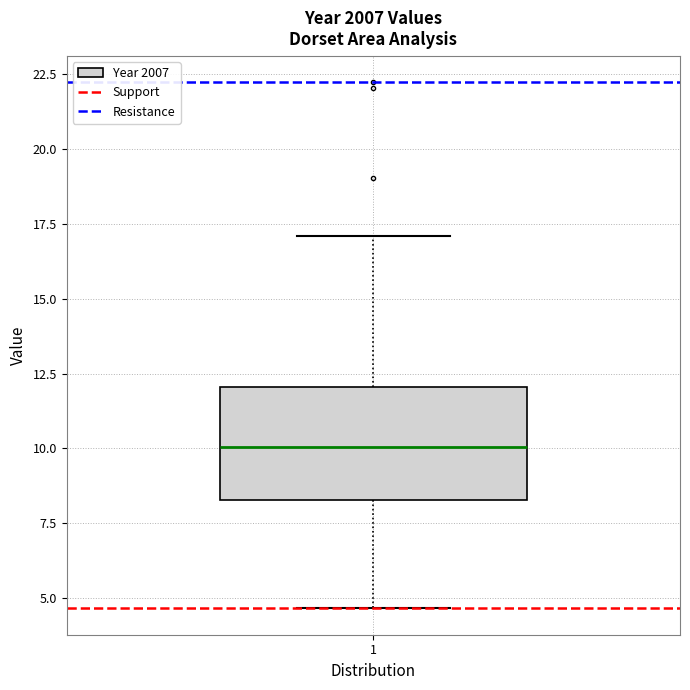

Transcribe this box plot: give where the median line is, the range the box spans, and where the two whiskers end, as read against the y-axis. The values are not printed on the chart, so give them approximately, as read against the axis.

median 10.0, box 8.5 to 12.0, whiskers 4.5 to 17.0